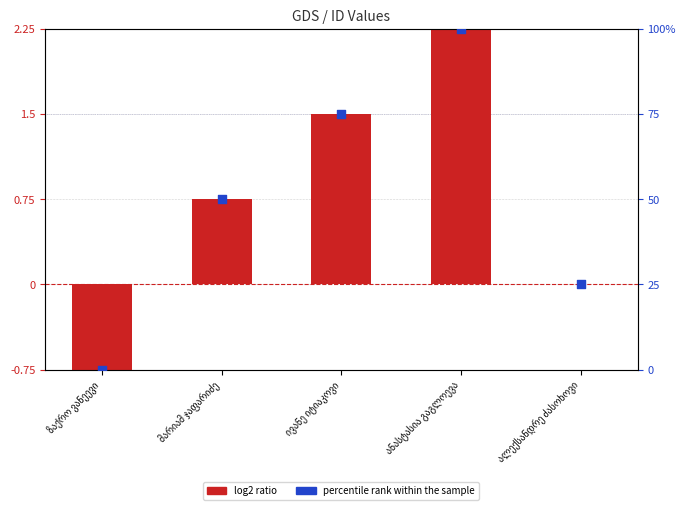

Which series has the largest Y range (max minus min)?

percentile rank within the sample